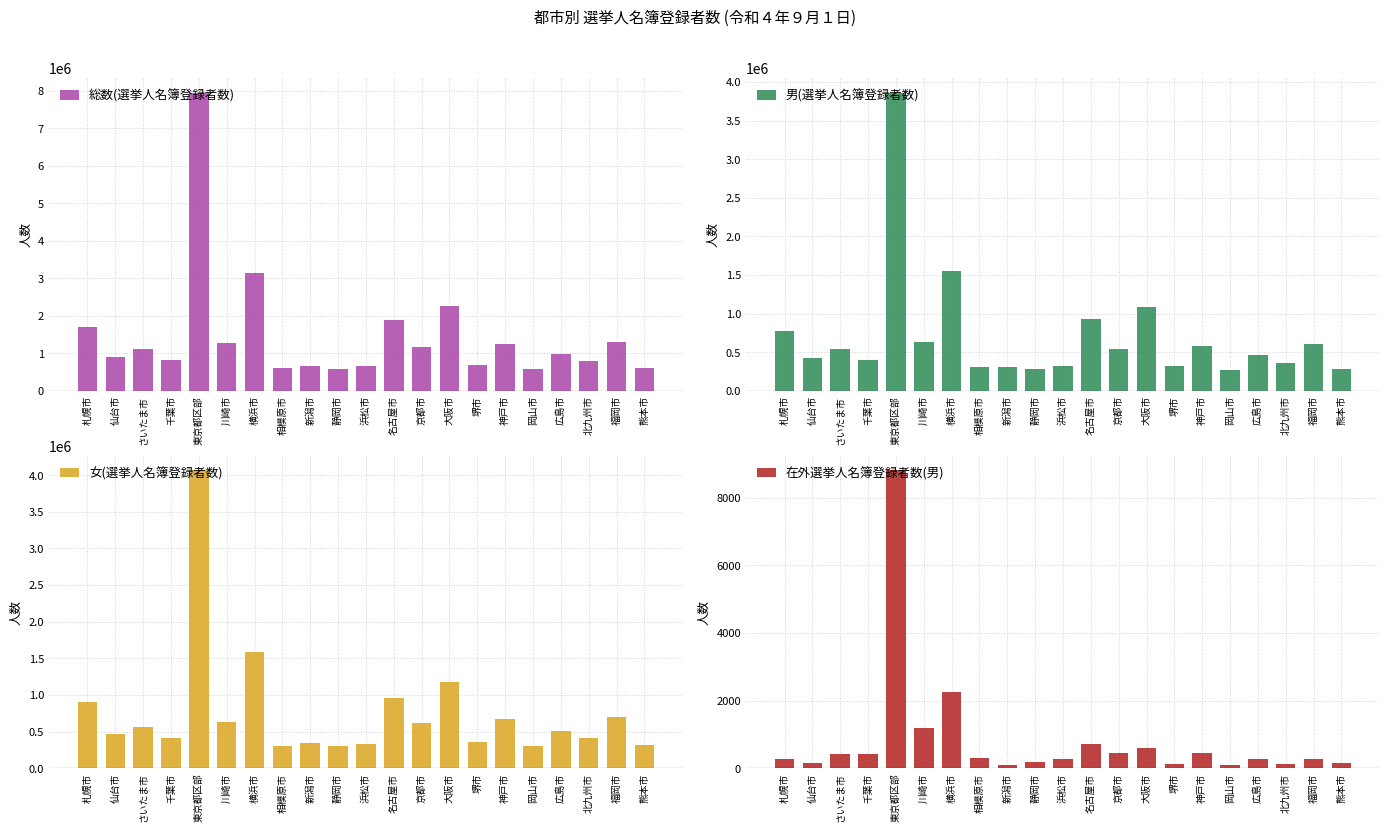

At which label does 女(選挙人名簿登録者数) reach its peak?

東京都区部